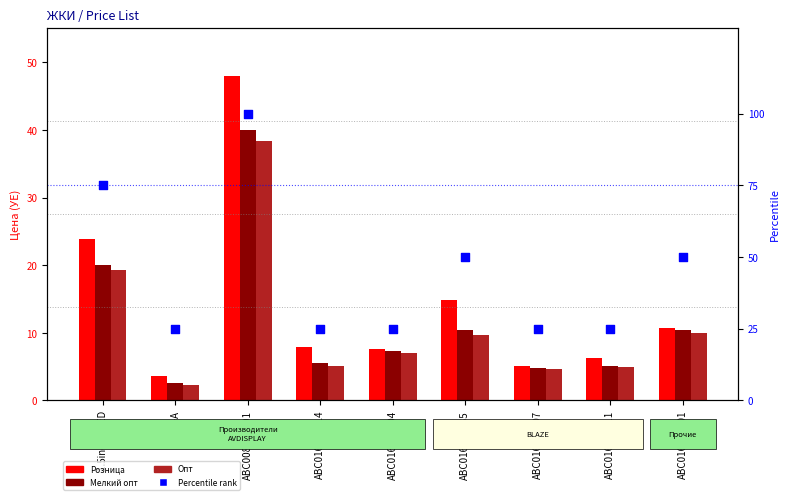

Which series contains the lowest Y value?

Опт